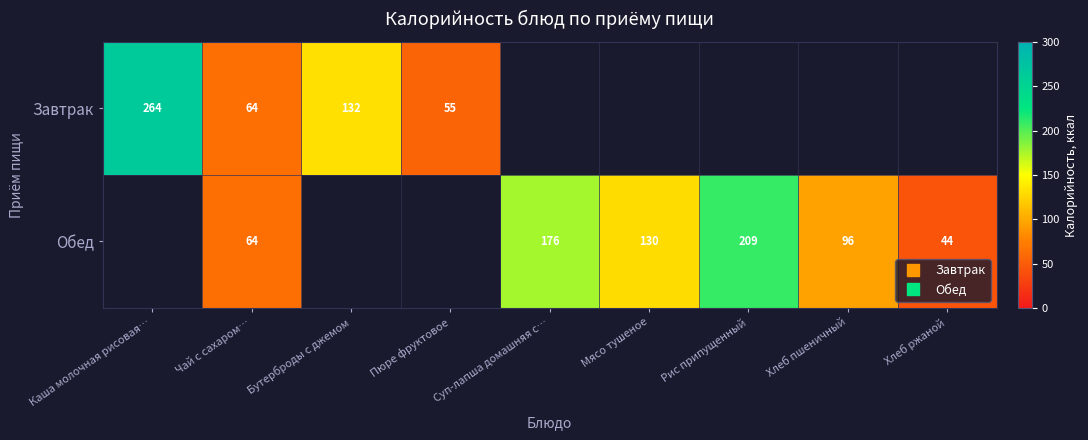

What is the smallest value displayed?

44.0